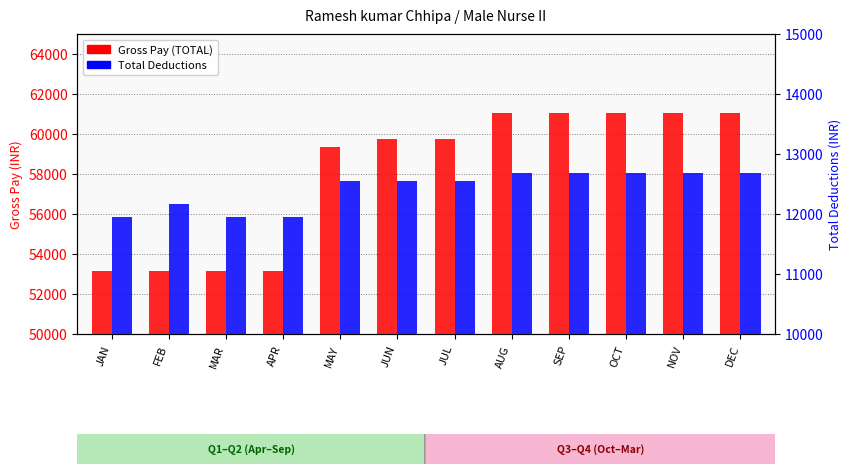

Are the bars horizontal?

No